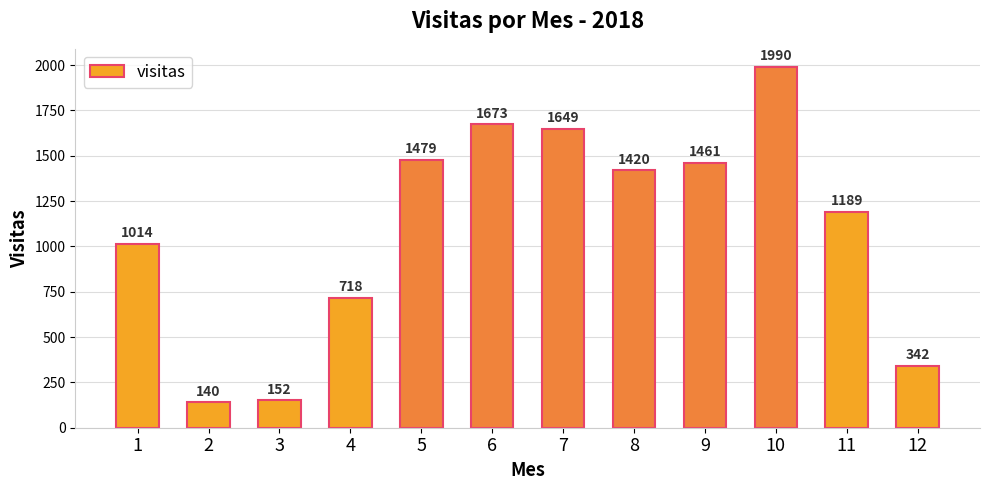

What is the sum of all values?

13227